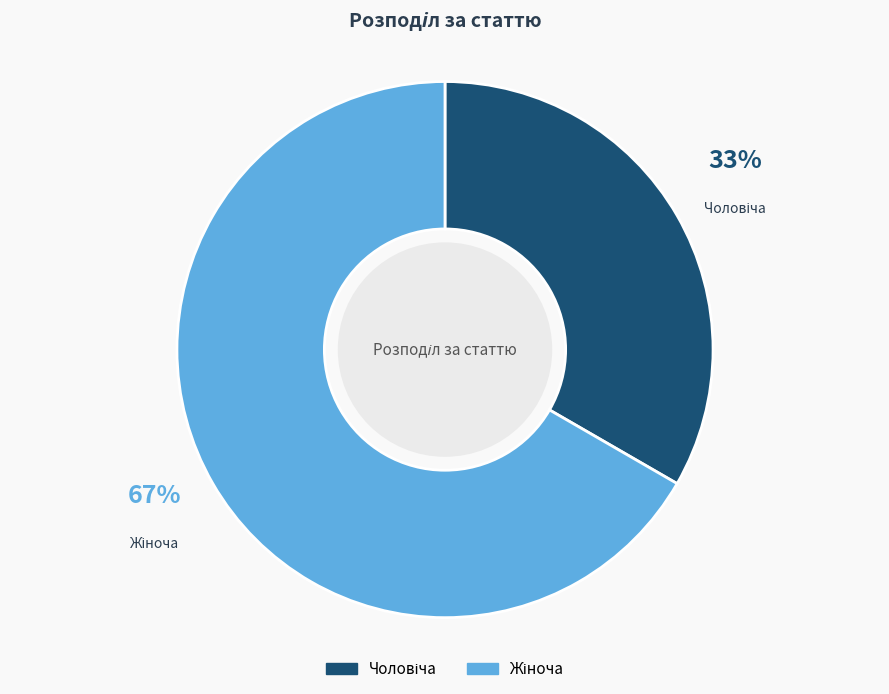

Is there any slice that represents more than half of the pie?

Yes